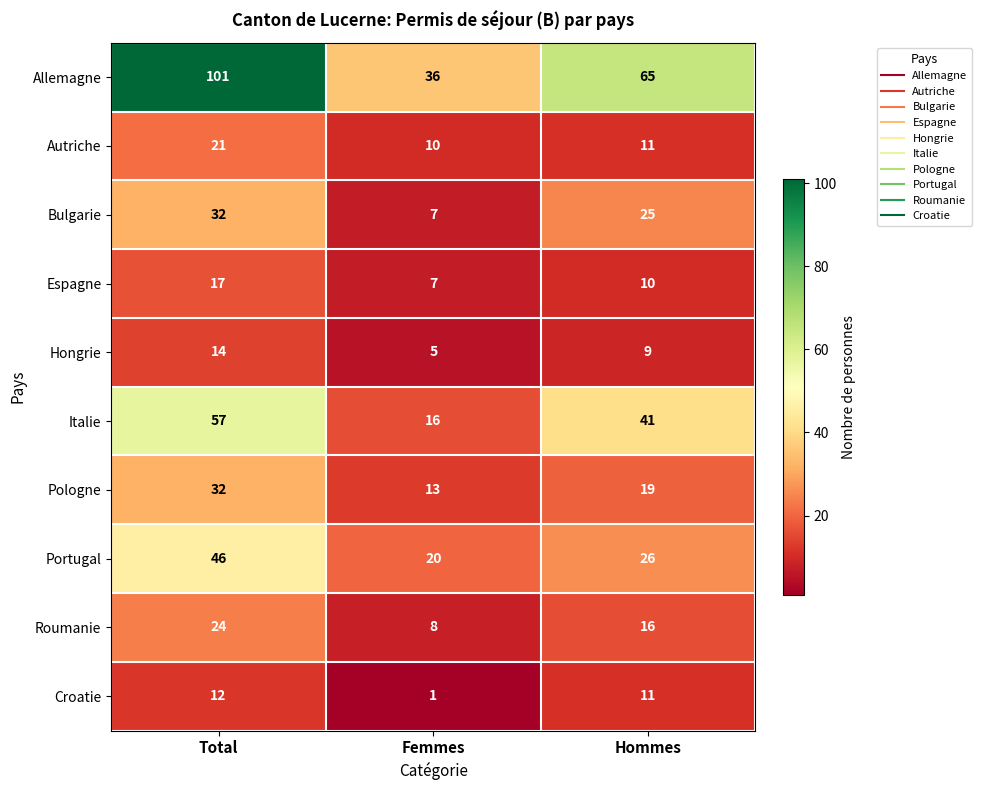

What is the spread (max minus min) of values at Femmes?

35